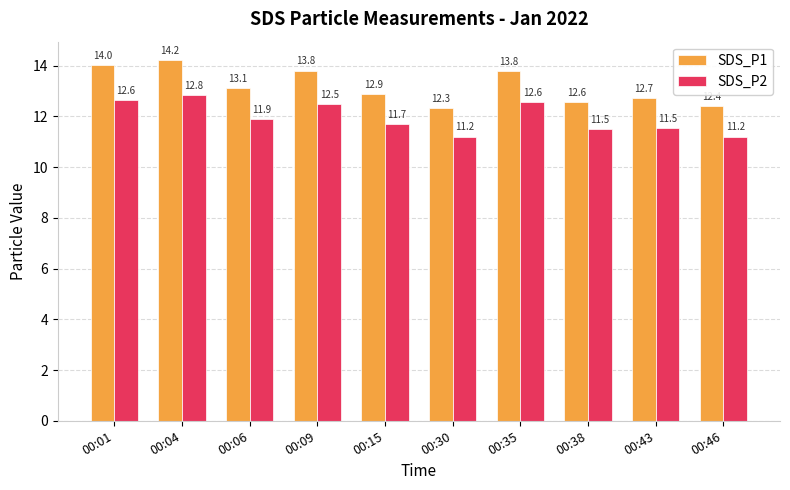

The value of SDS_P1 at 00:01 is 23.0. True or false?

False